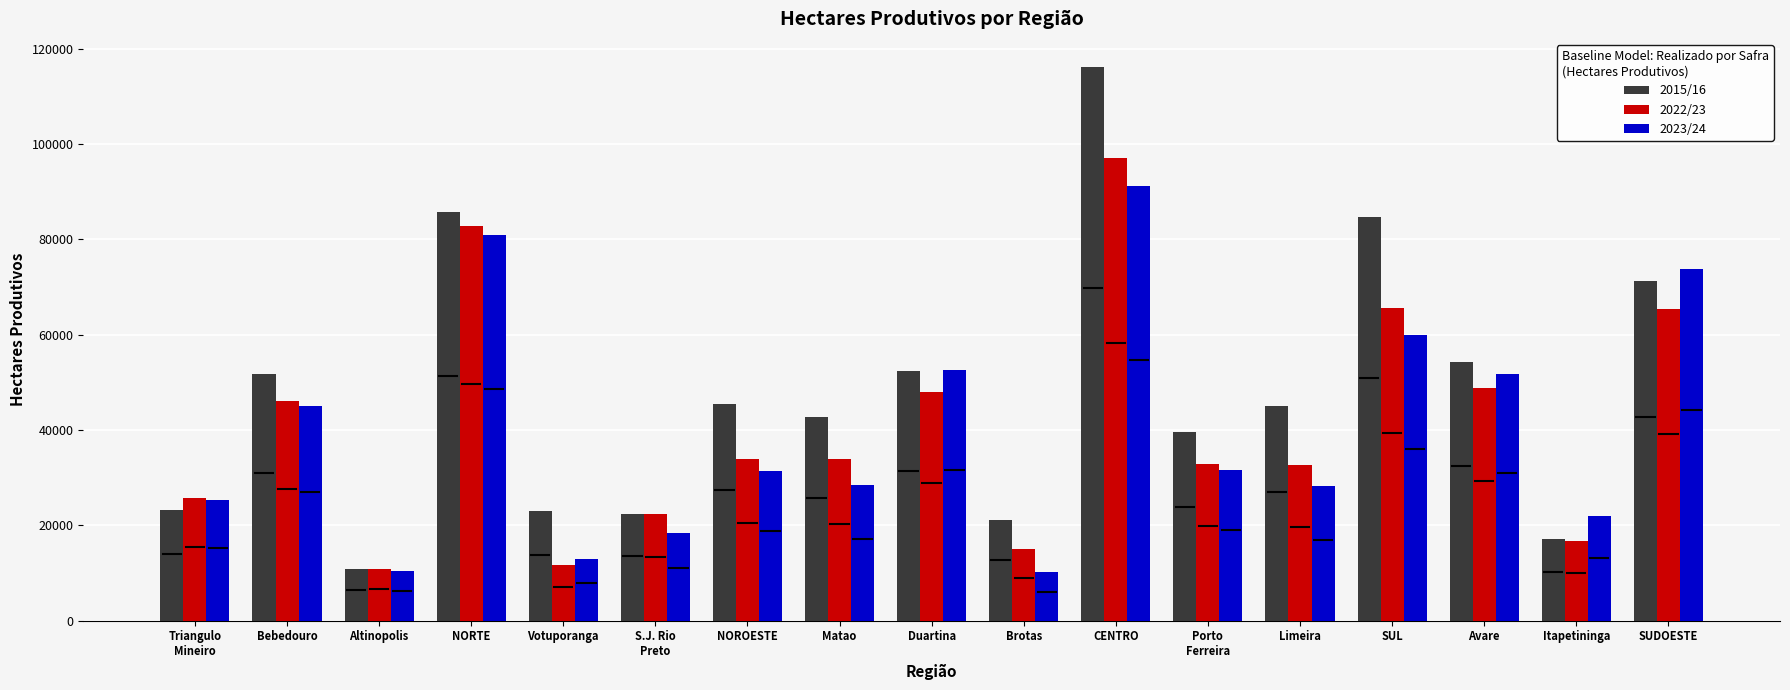

What is the label of the 11th bar from the right?

NOROESTE